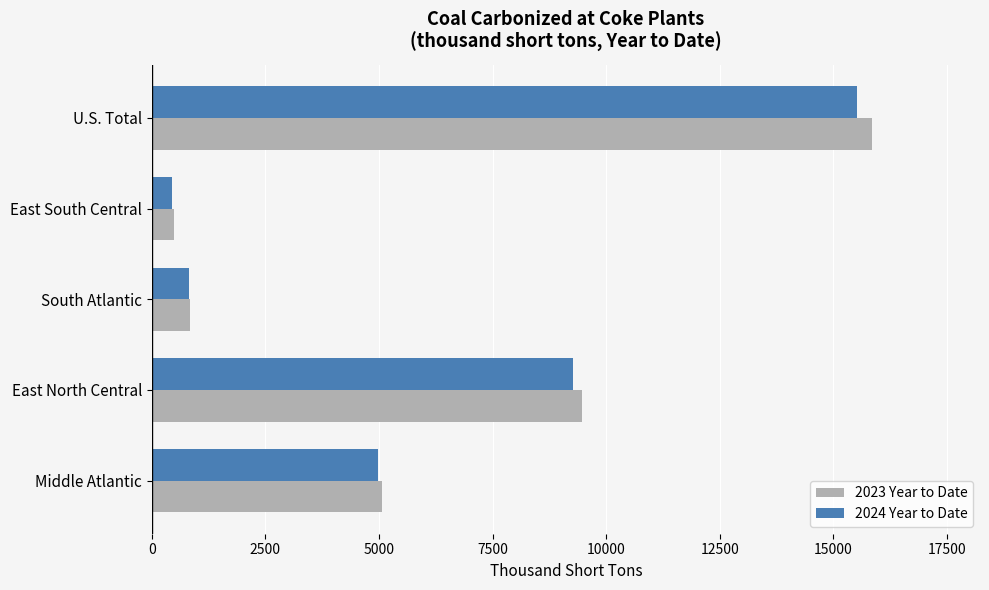

Is the value of 2023 Year to Date at East South Central greater than the value of 2024 Year to Date at East North Central?

No